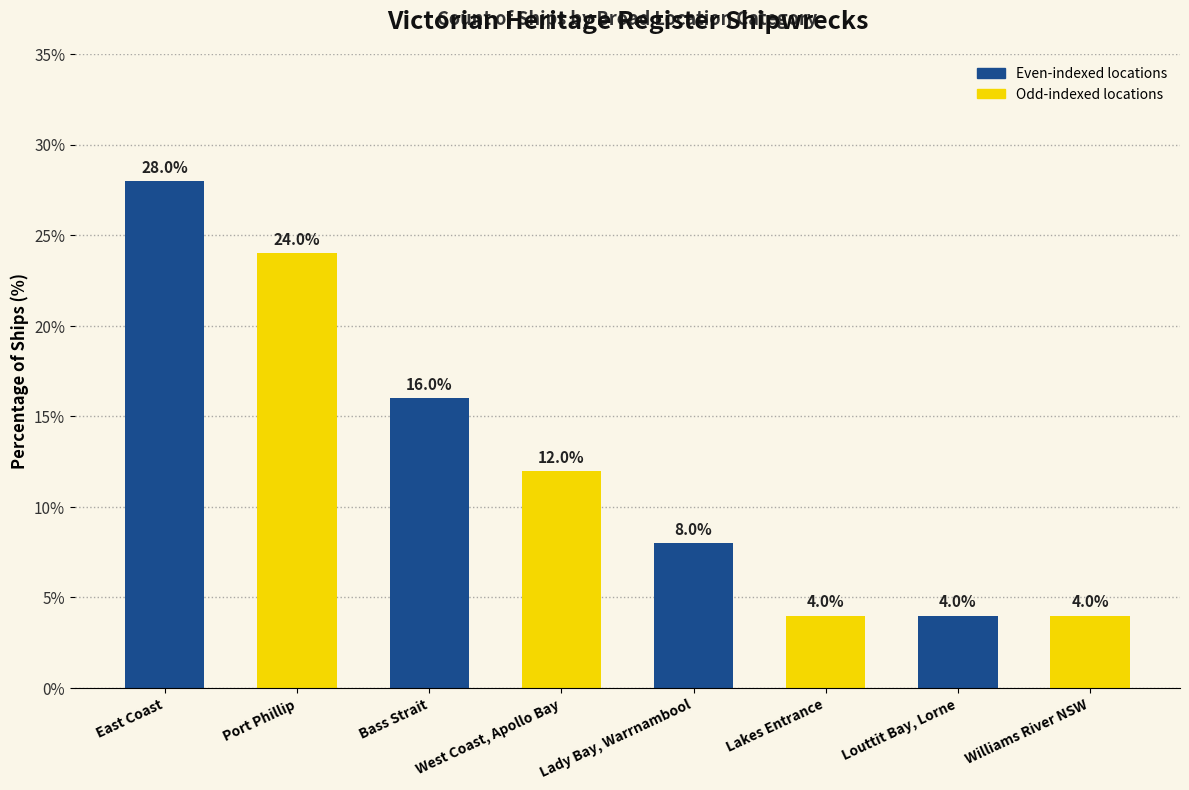

Count the values in the range 4 to 24.

7